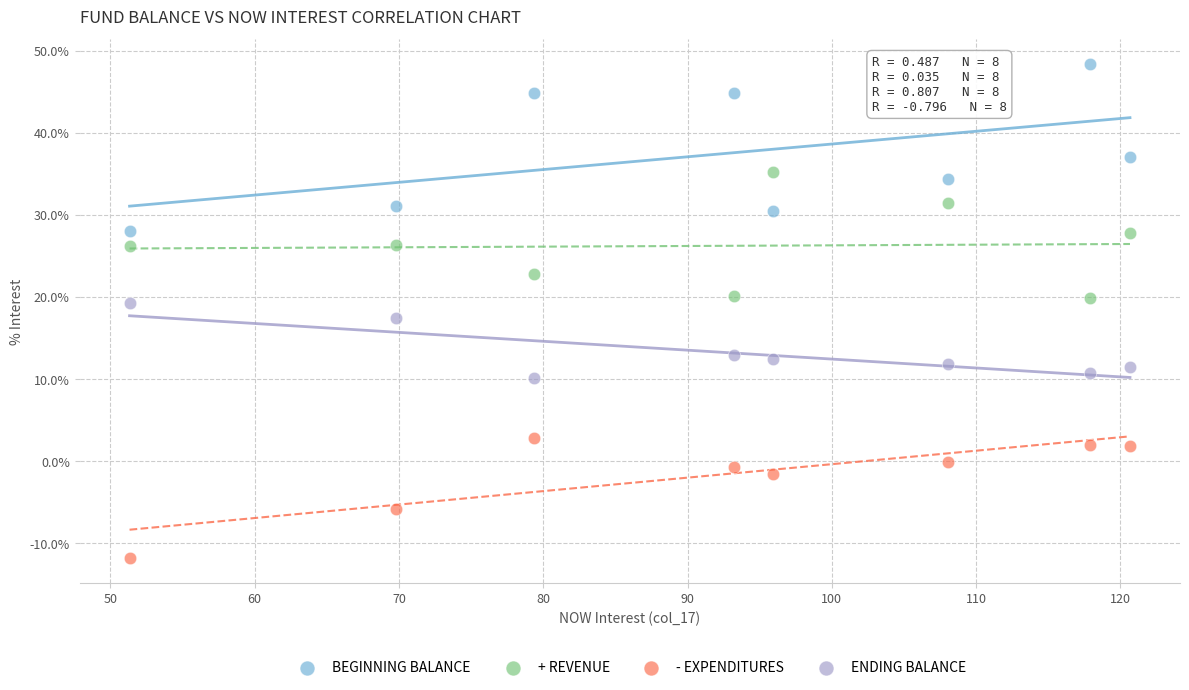

Which series reaches the minimum Y coordinate?

- EXPENDITURES